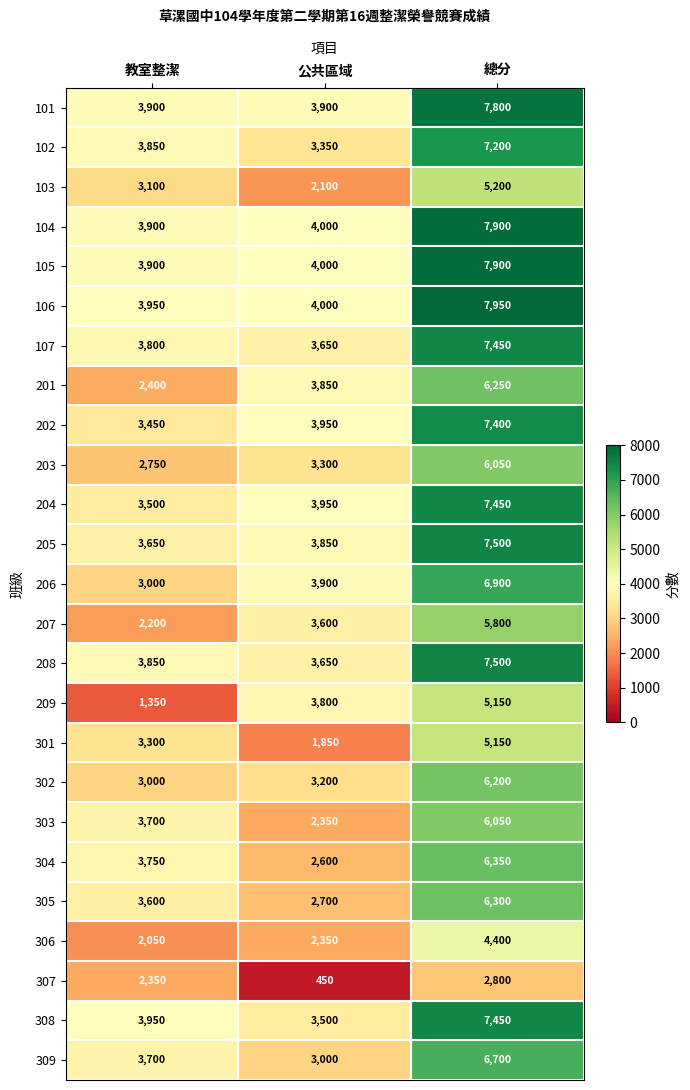

True or false: 209 has a value of 2055 at 教室整潔.

False